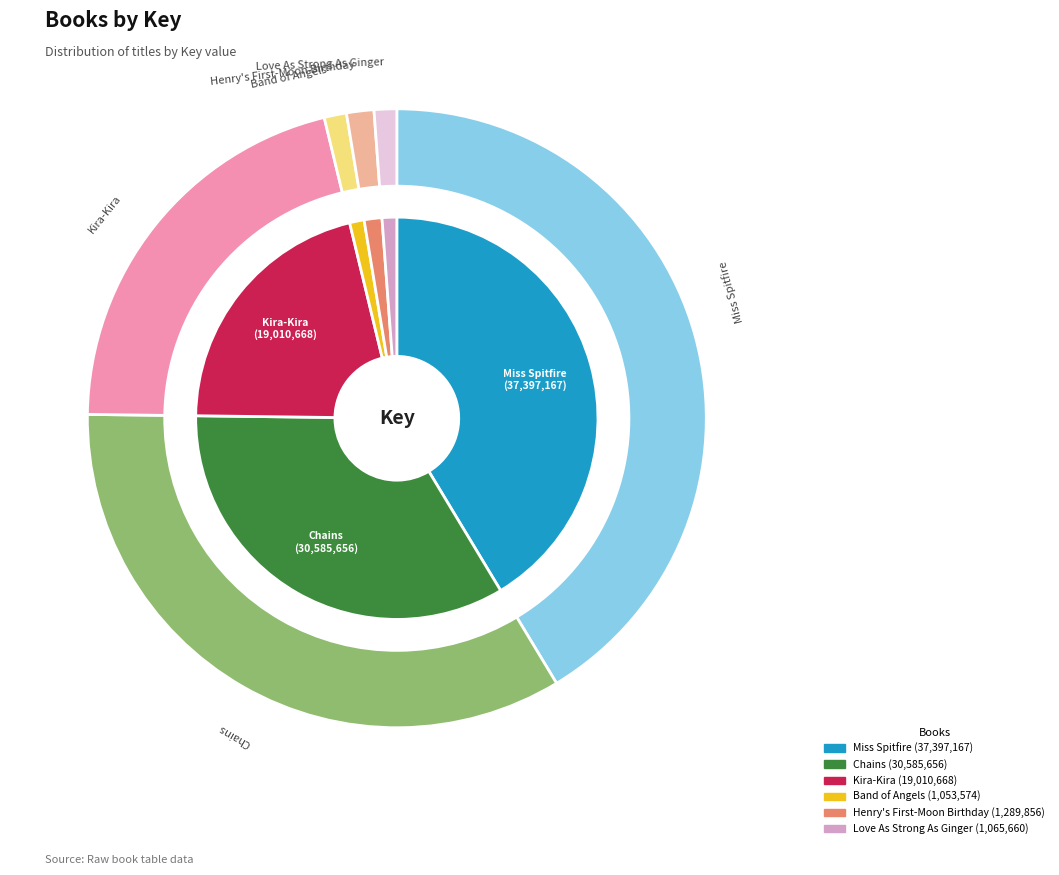

What percentage do Band of Angels and Love As Strong As Ginger together represent?

2.3%